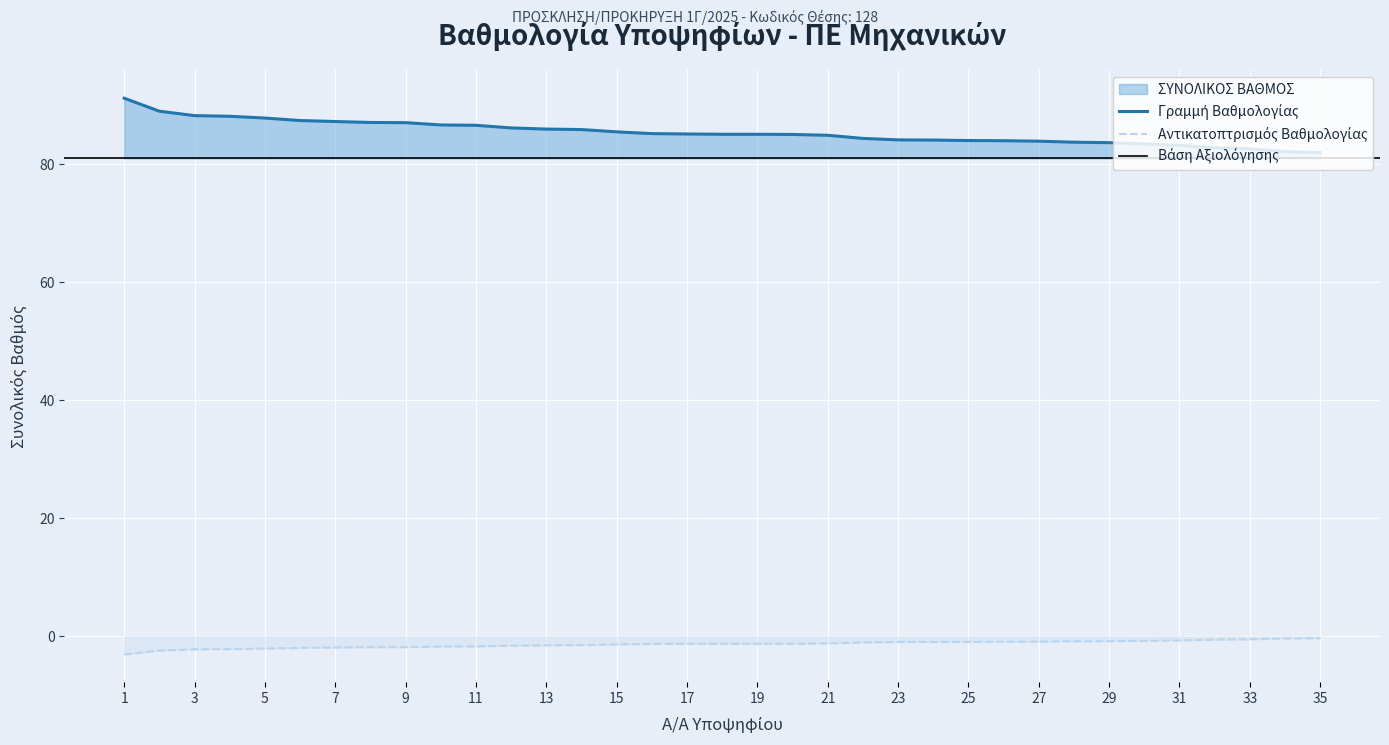

What is the difference between the maximum and second lowest values?

2.1